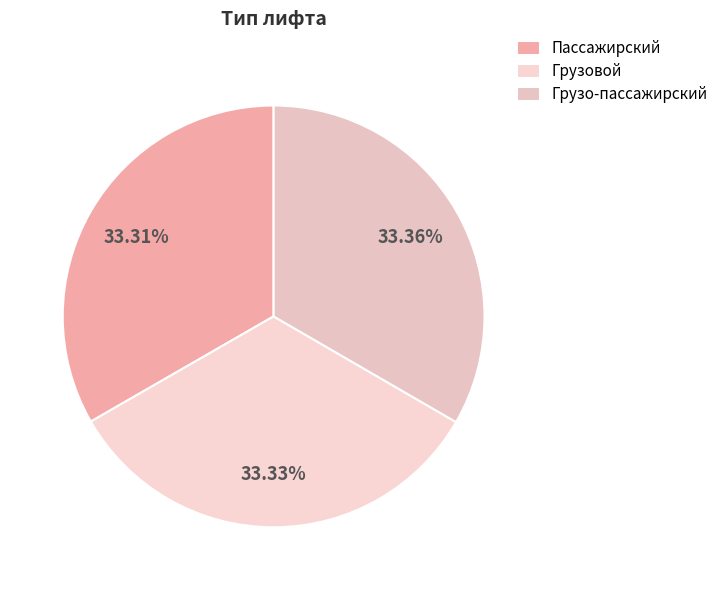

Rank the categories by value from lowest to highest.

Пассажирский, Грузовой, Грузо-пассажирский